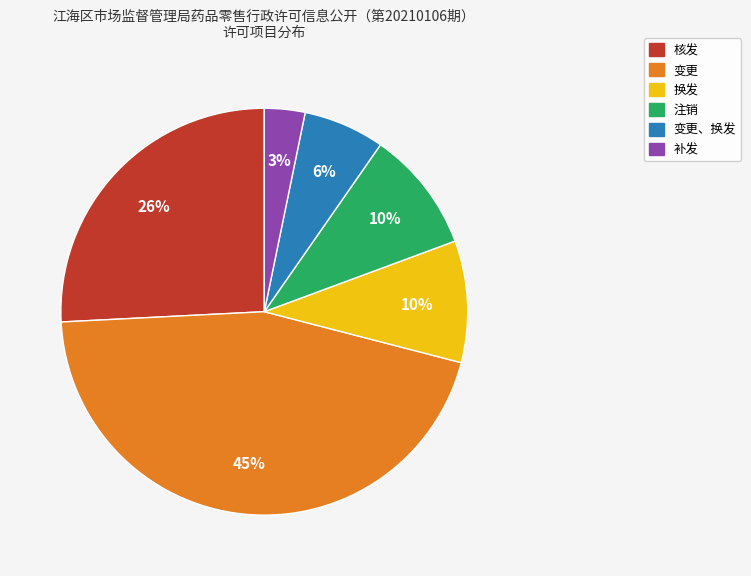

To the nearest percent, what is the average slice percentage?

17%